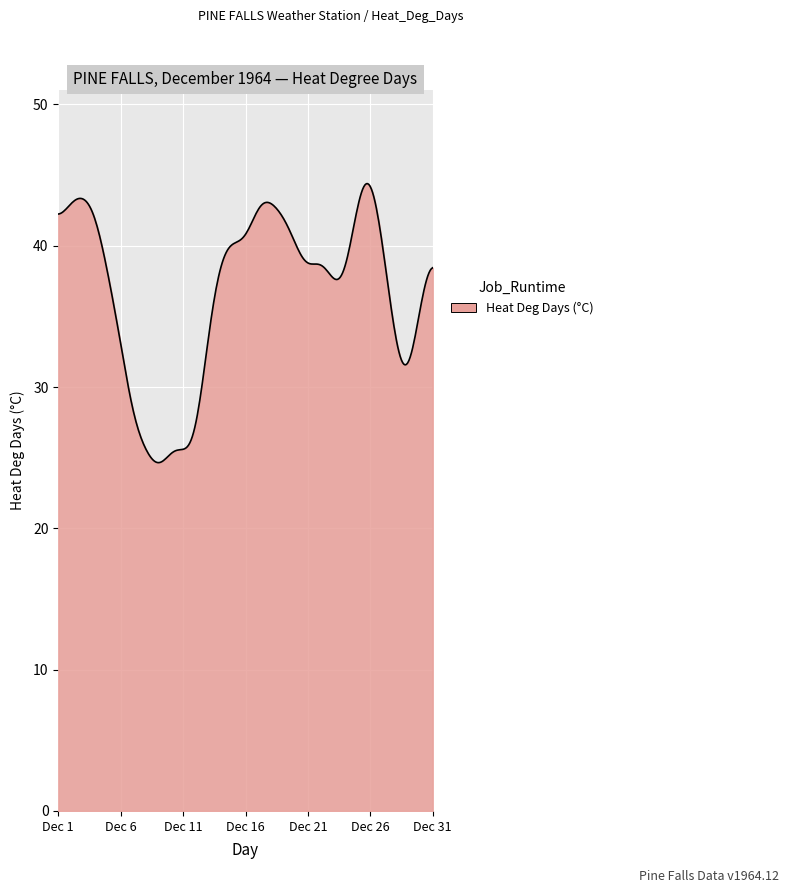

What is the minimum value shown in the chart?

24.7